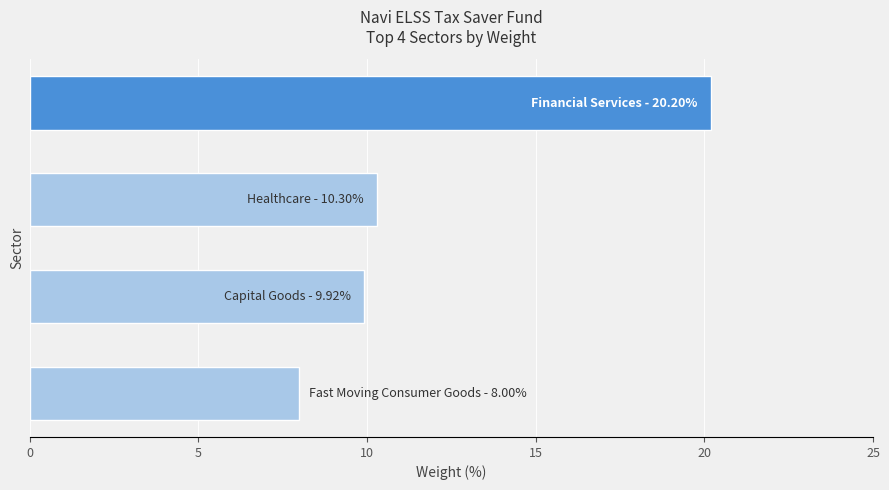

What is the greatest value displayed?

20.2